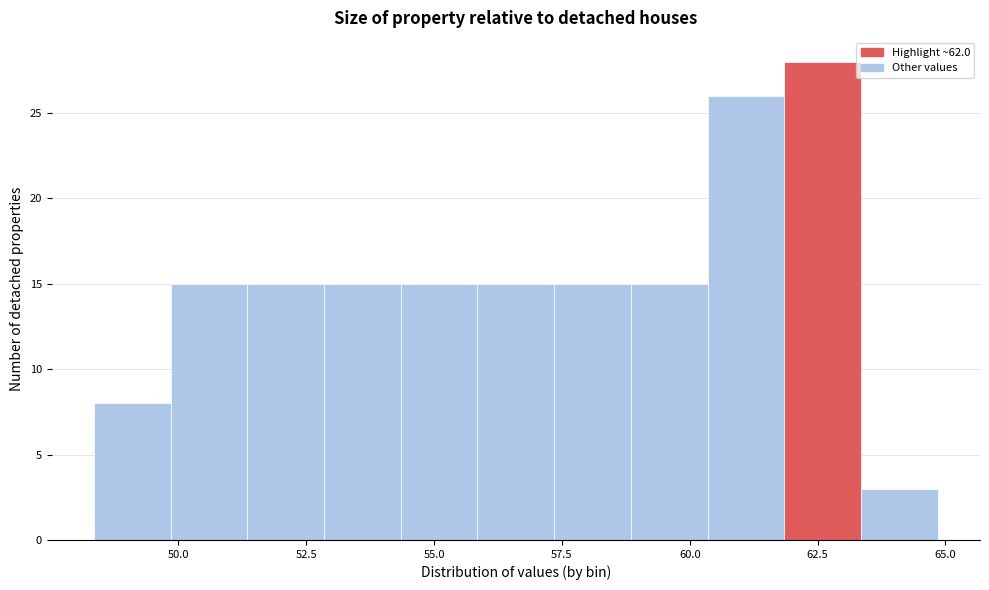

Read against the x-axis, roughly where is the centre of the tallest bar?

62.5